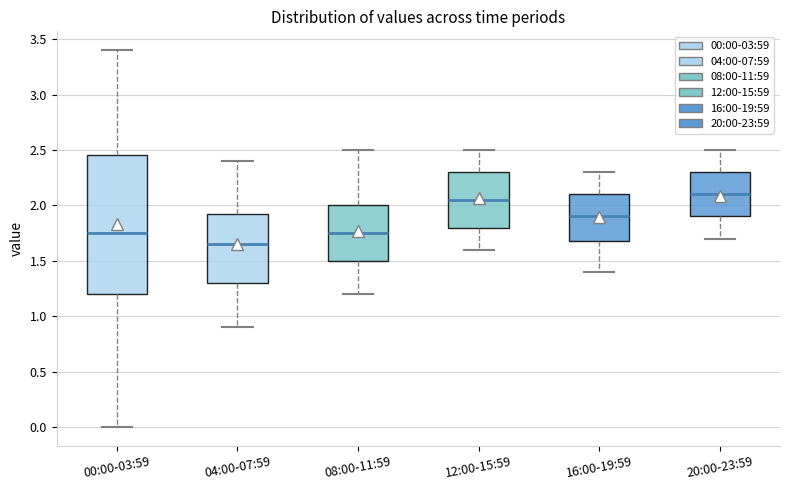

Reading left to right, read every box against the y-axis: the position of its median line, the range the box covers, and the ends of its whiskers. The values are not printed on the chart, so give them approximately, as read against the axis.

00:00-03:59: median 1.75, box 1.20 to 2.45, whiskers 0.00 to 3.40
04:00-07:59: median 1.65, box 1.30 to 1.95, whiskers 0.90 to 2.40
08:00-11:59: median 1.75, box 1.50 to 2.00, whiskers 1.20 to 2.50
12:00-15:59: median 2.05, box 1.80 to 2.30, whiskers 1.60 to 2.50
16:00-19:59: median 1.90, box 1.70 to 2.10, whiskers 1.40 to 2.30
20:00-23:59: median 2.10, box 1.90 to 2.30, whiskers 1.70 to 2.50